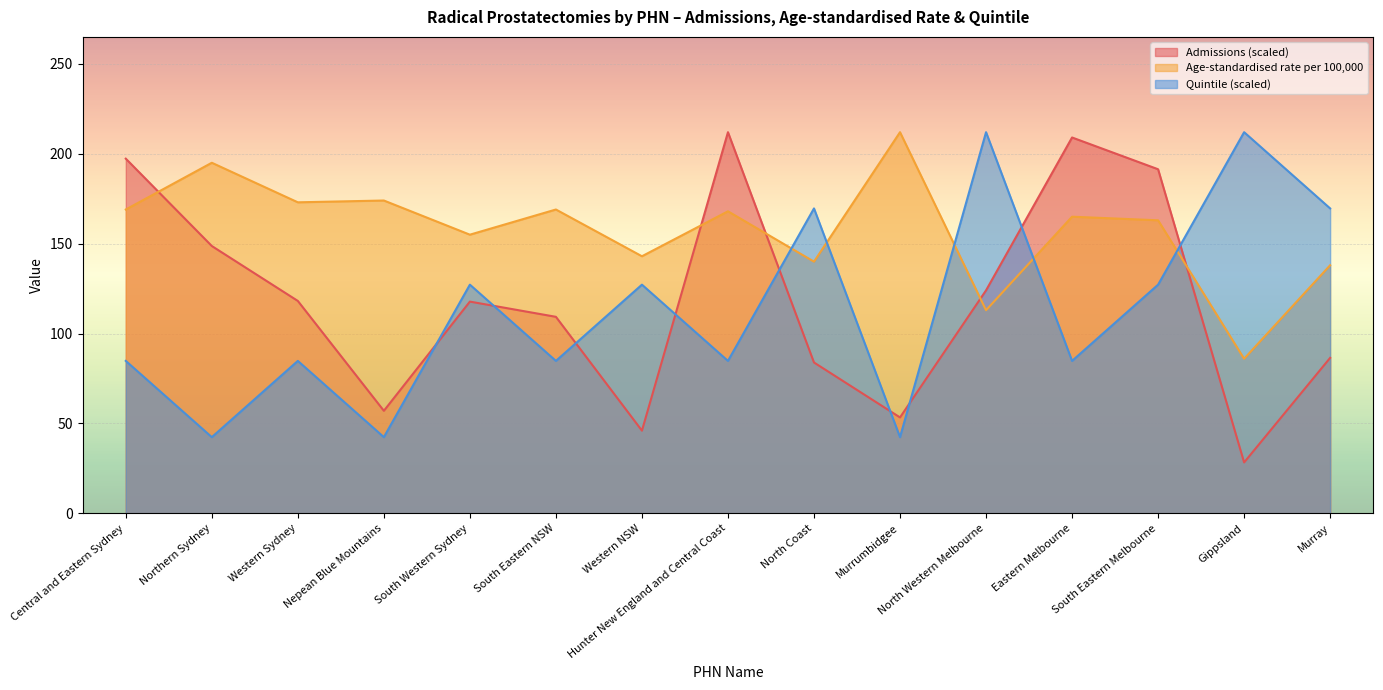

Which series ends up on top after the final intersection of Quintile and Age-standardised rate per 100,000?

Quintile